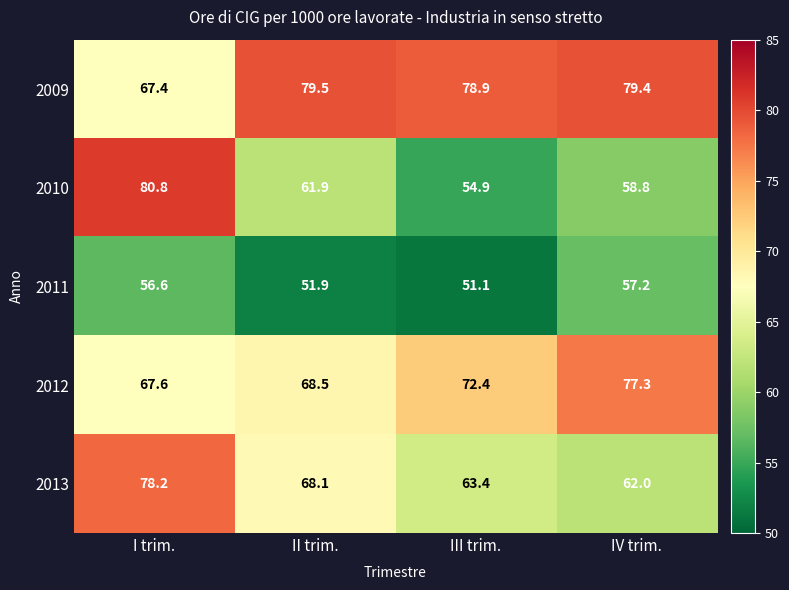

Rank the series by their average value, from highest to lowest.

2009, 2012, 2013, 2010, 2011